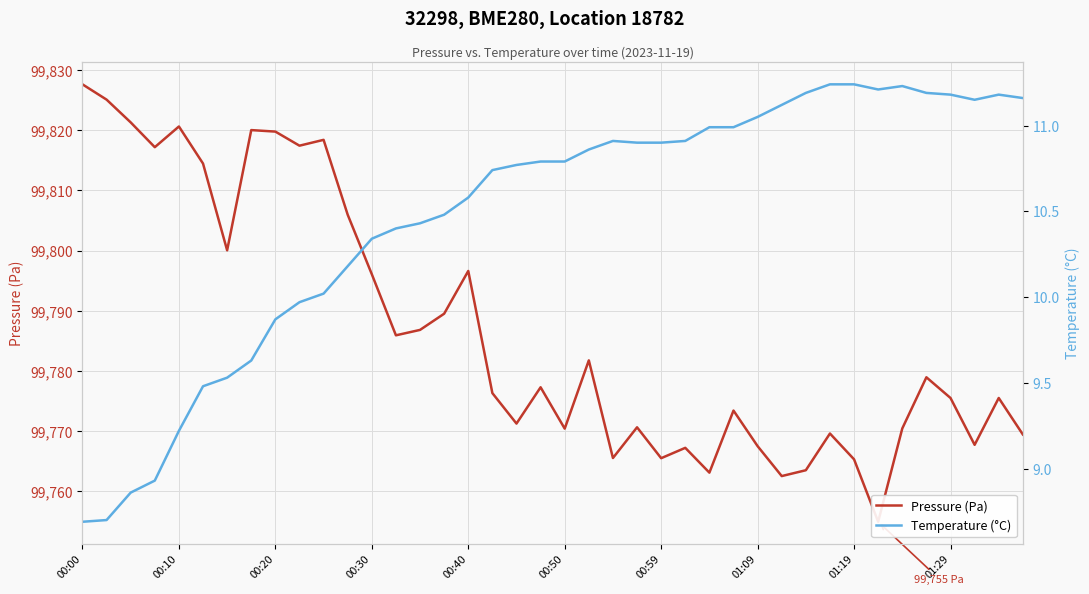

At which label does Temperature (°C) reach its minimum?

00:00